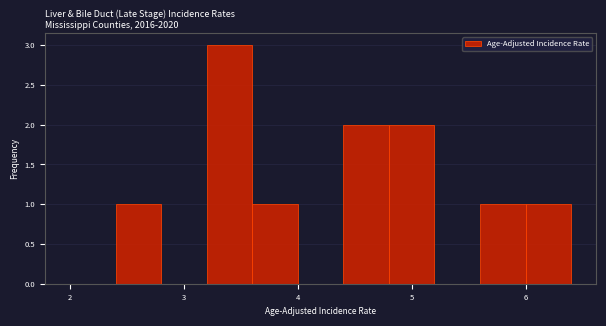

How tall is the bar that spans 3.2 to 3.6 on the x-axis? The values are not printed on the chart, so give them approximately, as read against the axis.

3